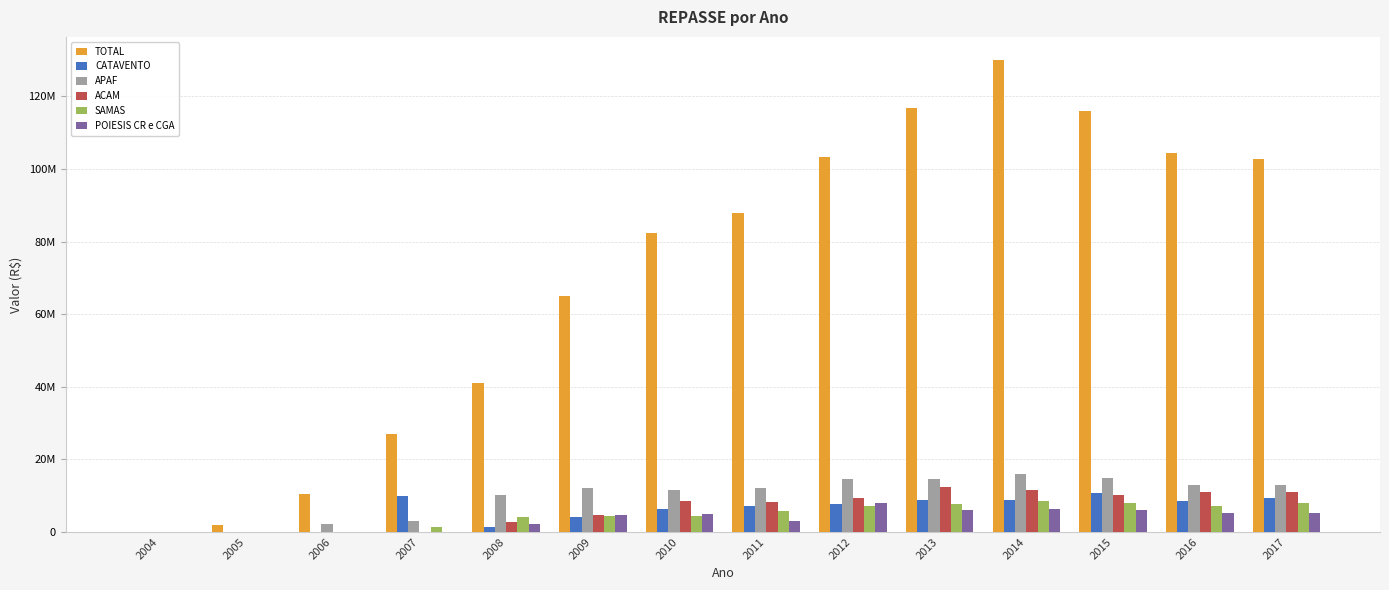

The value of POIESIS CR e CGA at 2010 is 8450420.1. True or false?

False